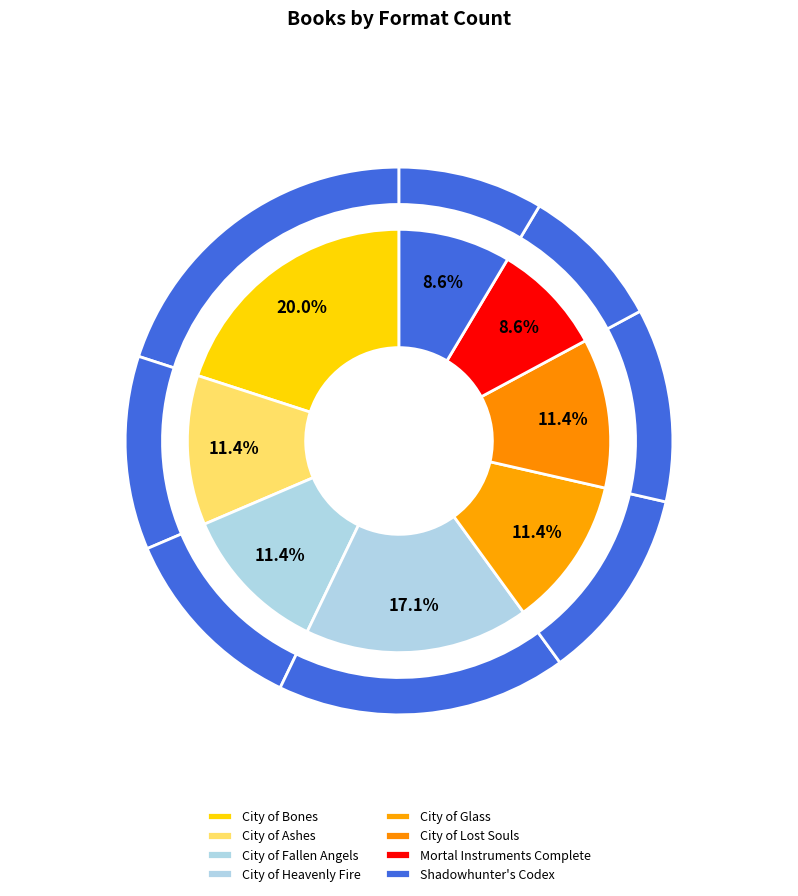

To the nearest percent, what portion does City of Heavenly Fire represent?

17%